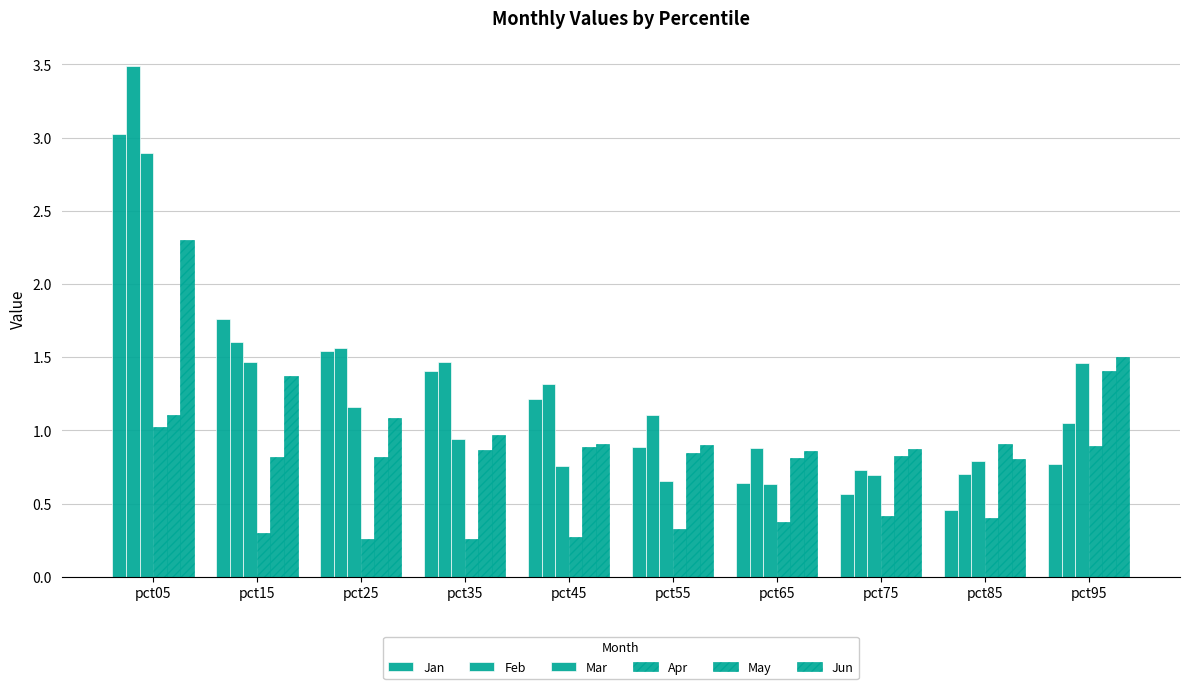

Which series has the widest spread of values?

Feb